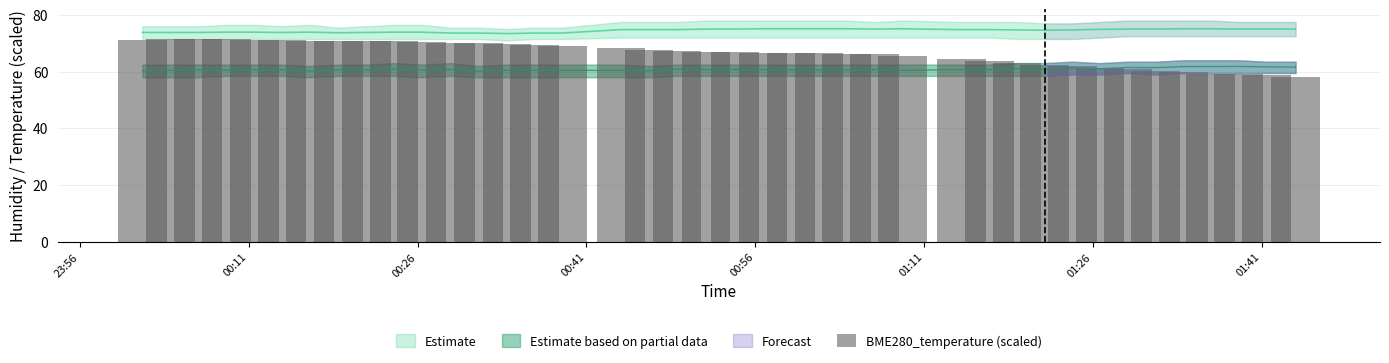

What is the label of the 33rd bar from the left?

01:26